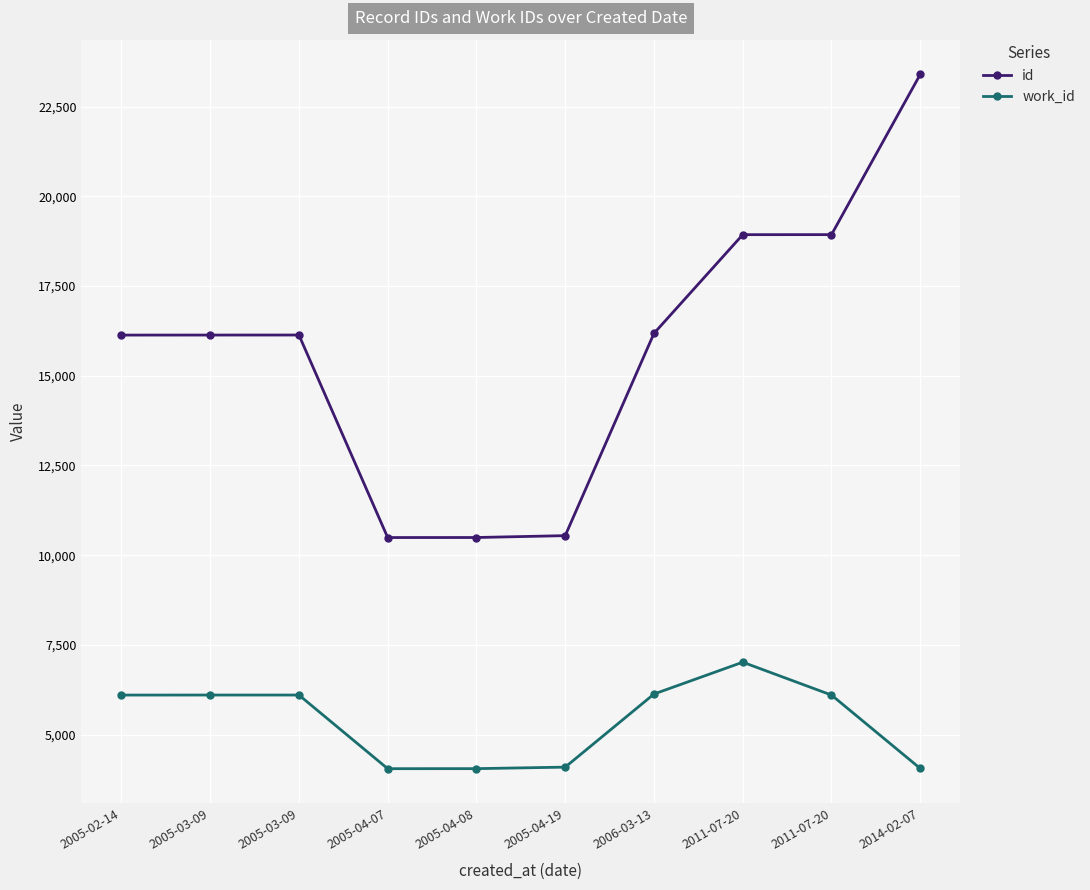

How many data points does each series have?

10